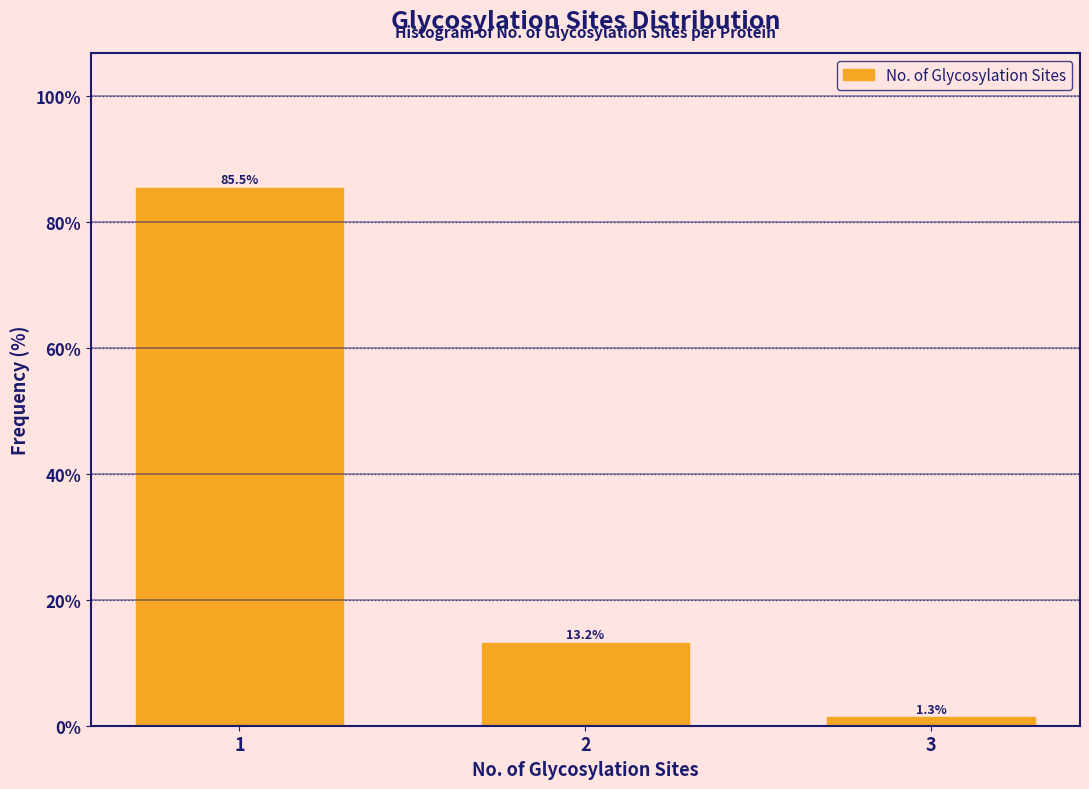

Reading right to left, what are all the values shown in this chart?

3=1.3	2=13.2	1=85.5